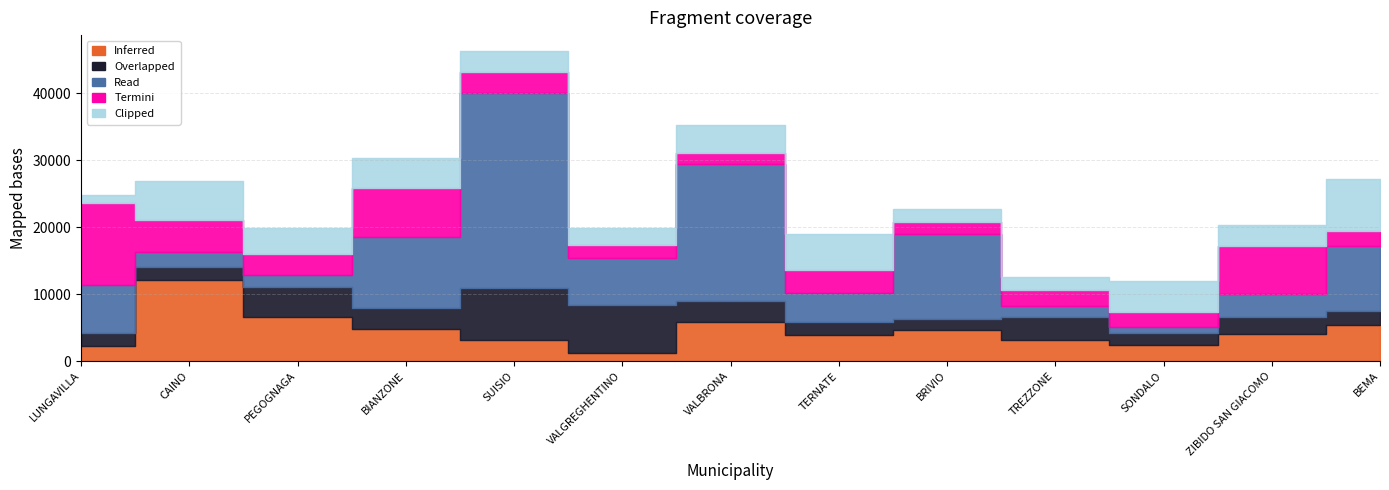

Reading left to right, extract all data points from this chart.

Inferred: 2187	12150	6517	4860	3159	1215	5832	3888	4617	3159	2430	4116	5346
Overlapped: 1944	1944	4617	3087	7776	7203	3159	1944	1701	3402	1701	2430	2187
Read: 7290	2187	1701	10633	29120	7047	20384	4374	12691	1701	972	3402	9720
Termini: 12150	4860	3159	7203	3159	1944	1701	3402	1701	2430	2187	7290	2187
Clipped: 1215	5832	3888	4617	3159	2430	4116	5346	1944	1944	4617	3087	7776